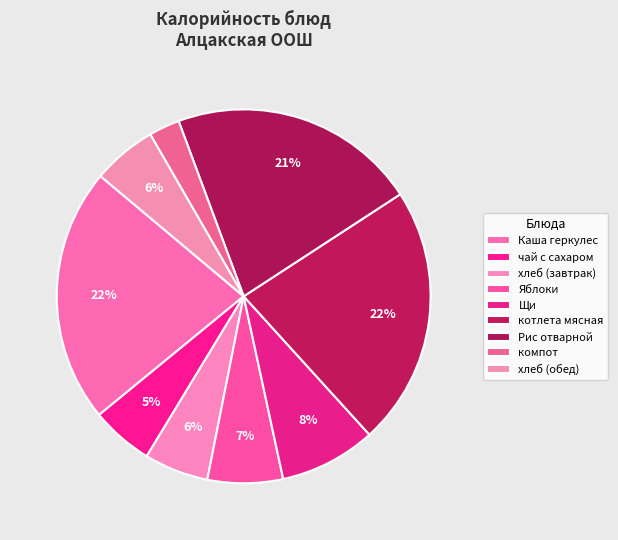

Is there any slice that represents more than half of the pie?

No